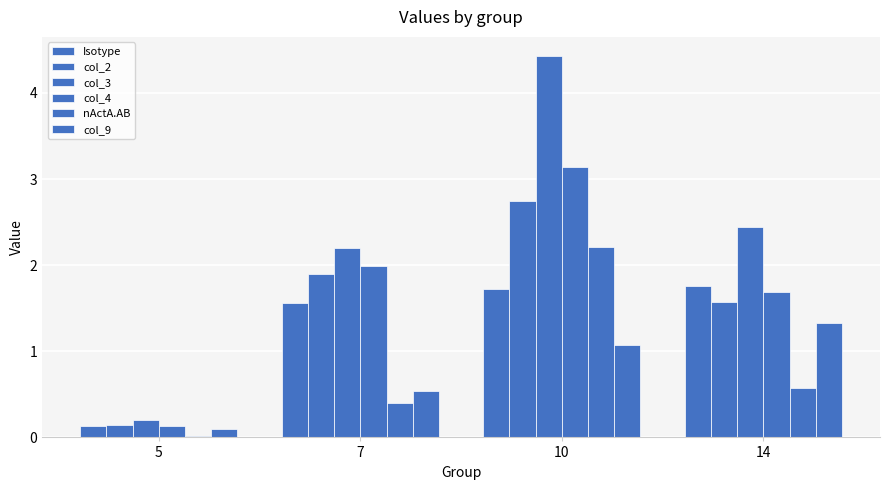

What is the value of the col_4 bar at the 2nd from the left?

2.0